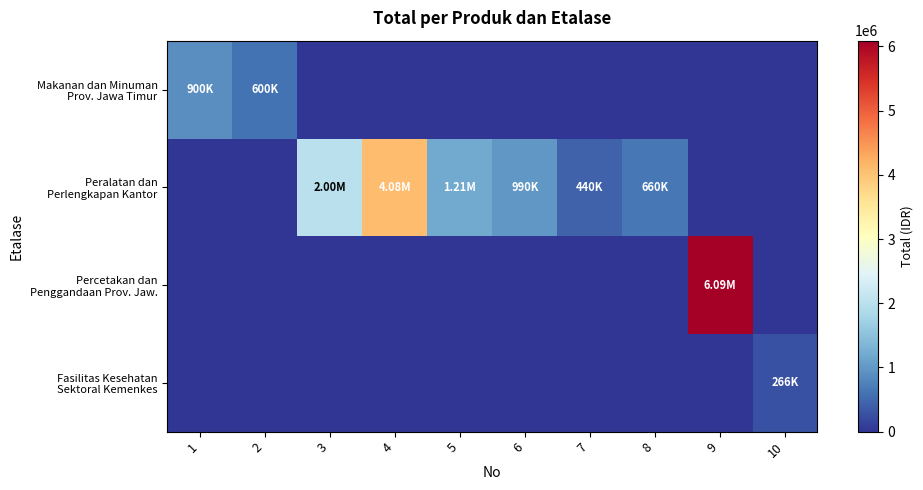

How many data points does each series have?

10